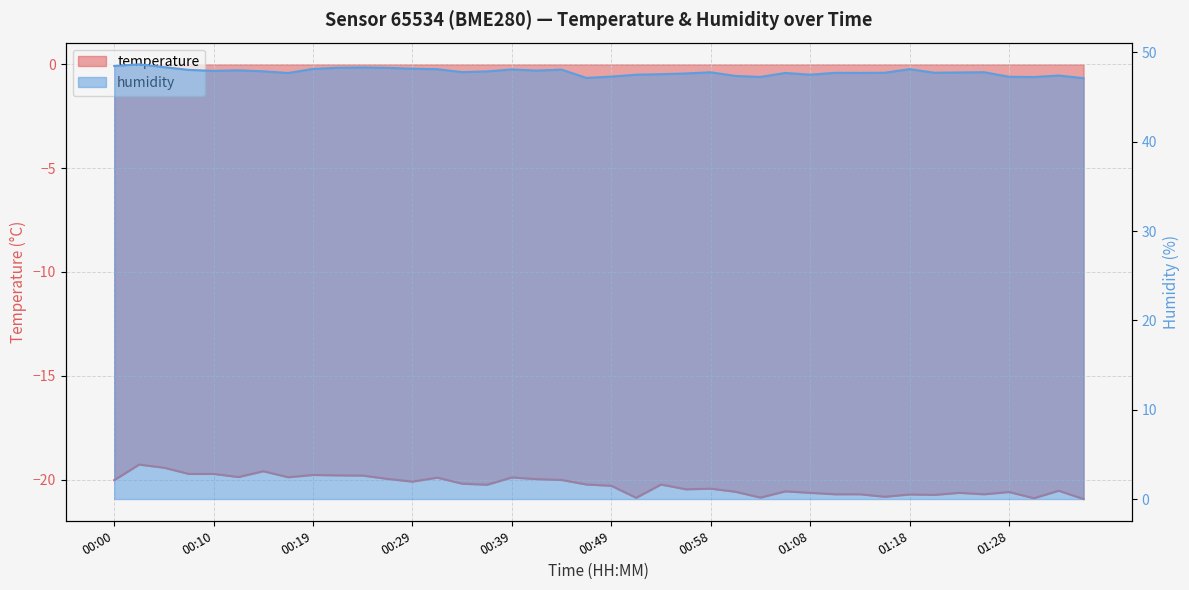

Rank the series by their maximum value, from lowest to highest.

temperature, humidity